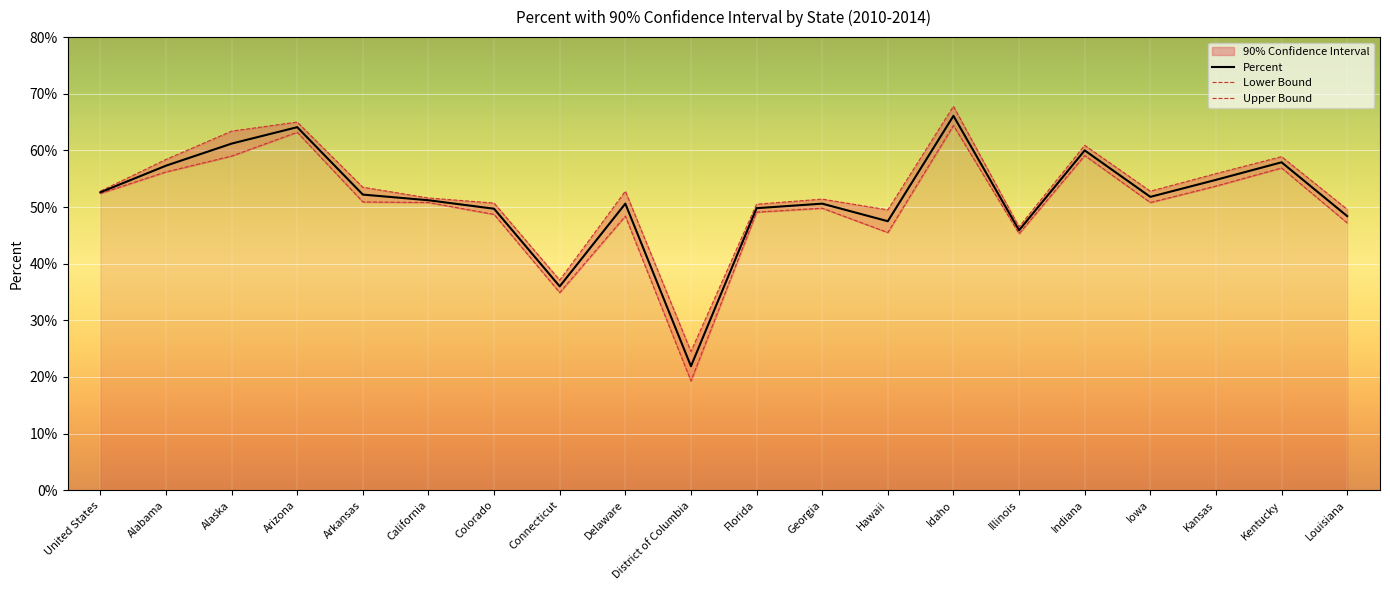

The Percent series shows 60.0 at Indiana. True or false?

True